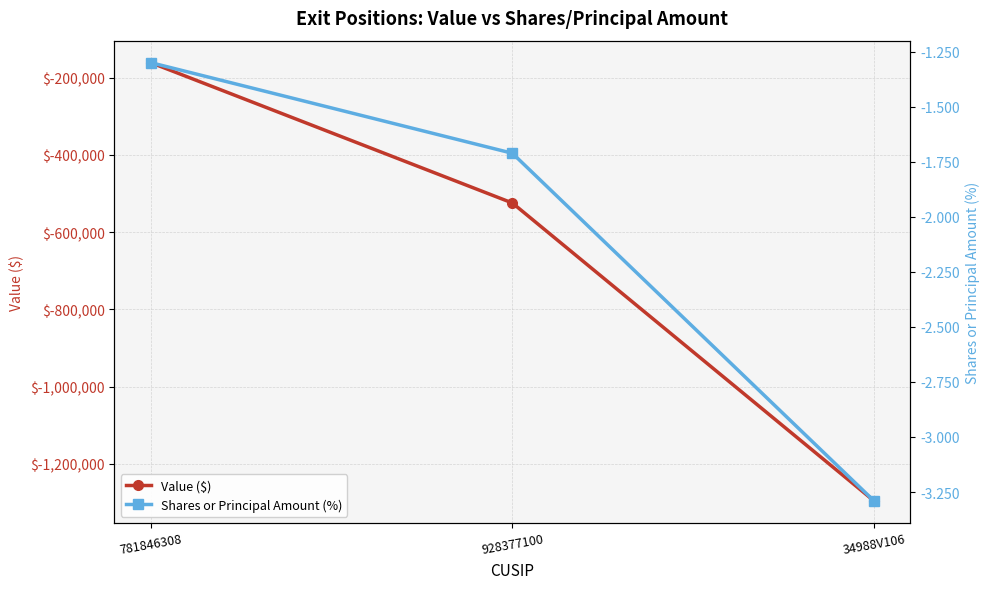

Rank the series by their maximum value, from highest to lowest.

Shares or Principal Amount (%), Value ($)